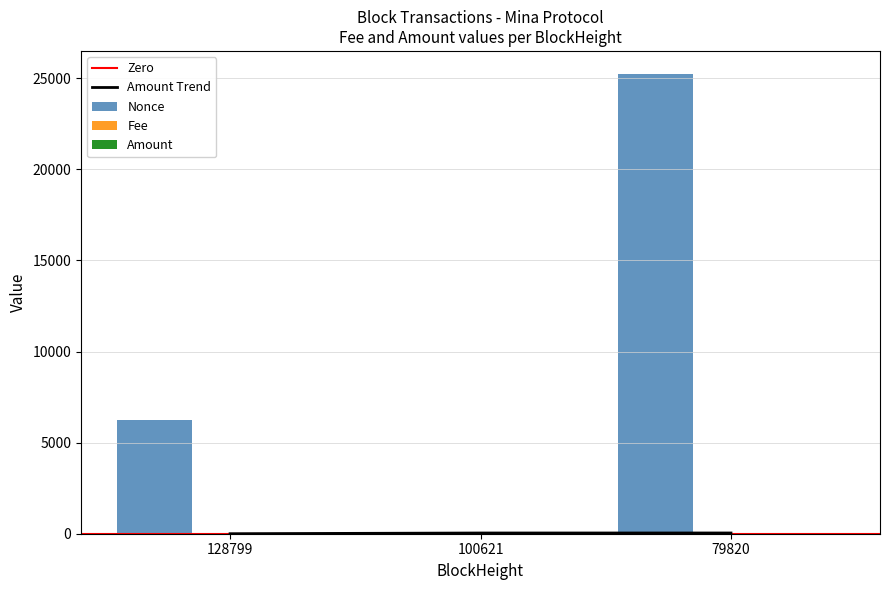

Between 79820 and 128799, which is larger?

79820